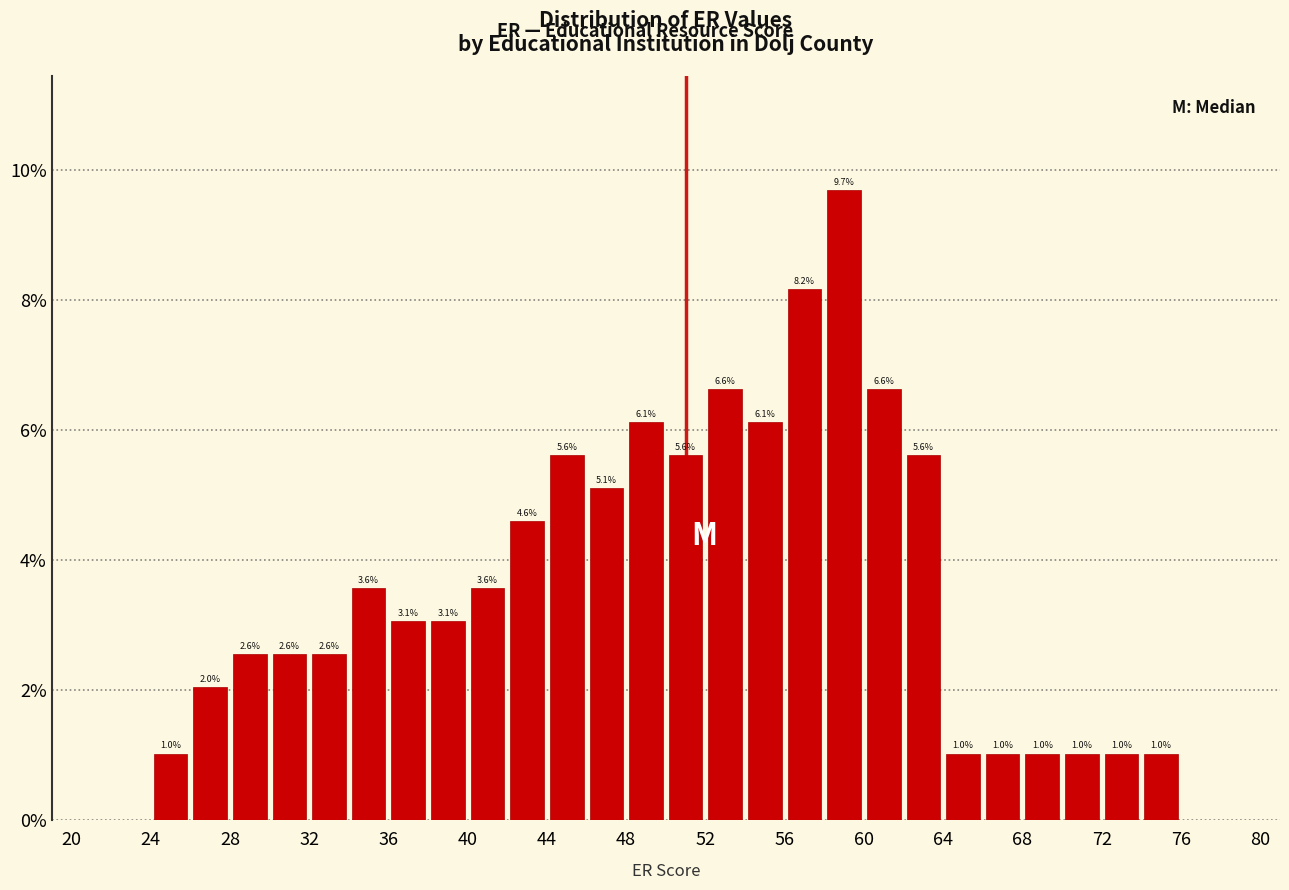

Which range on the x-axis has the tallest bar?

58 to 60